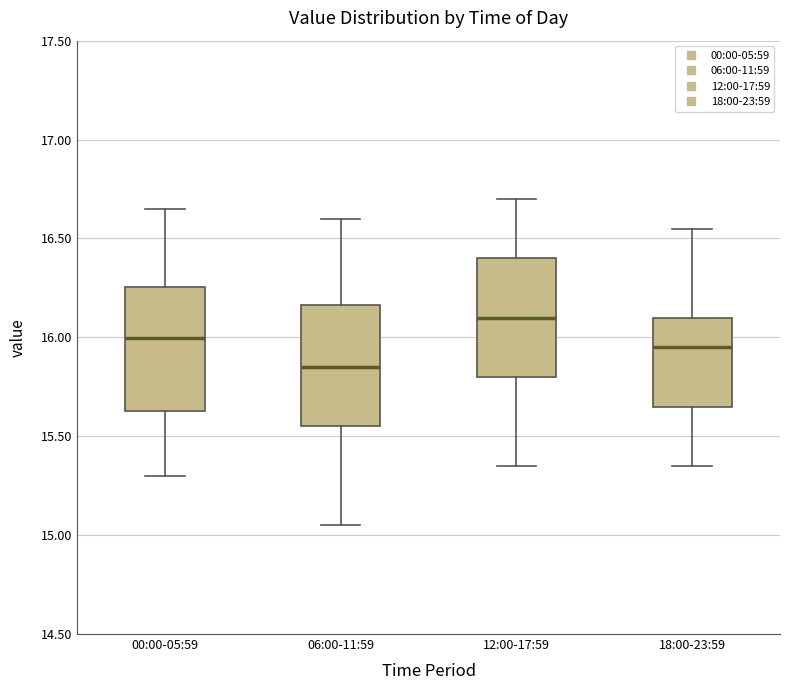

Which box has the highest median line?

12:00-17:59